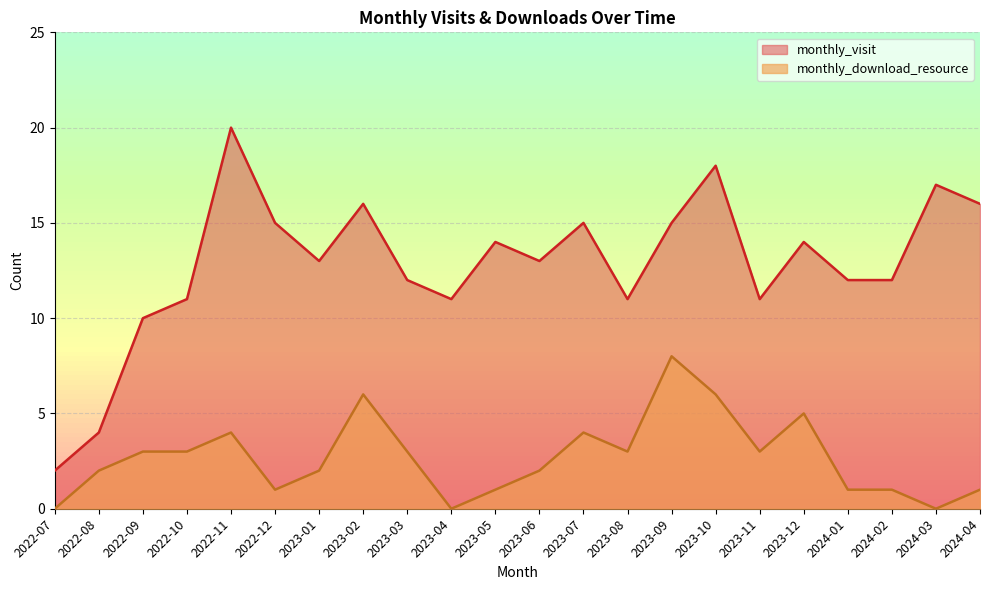

At which label is monthly_download_resource closest to 4?

2022-11